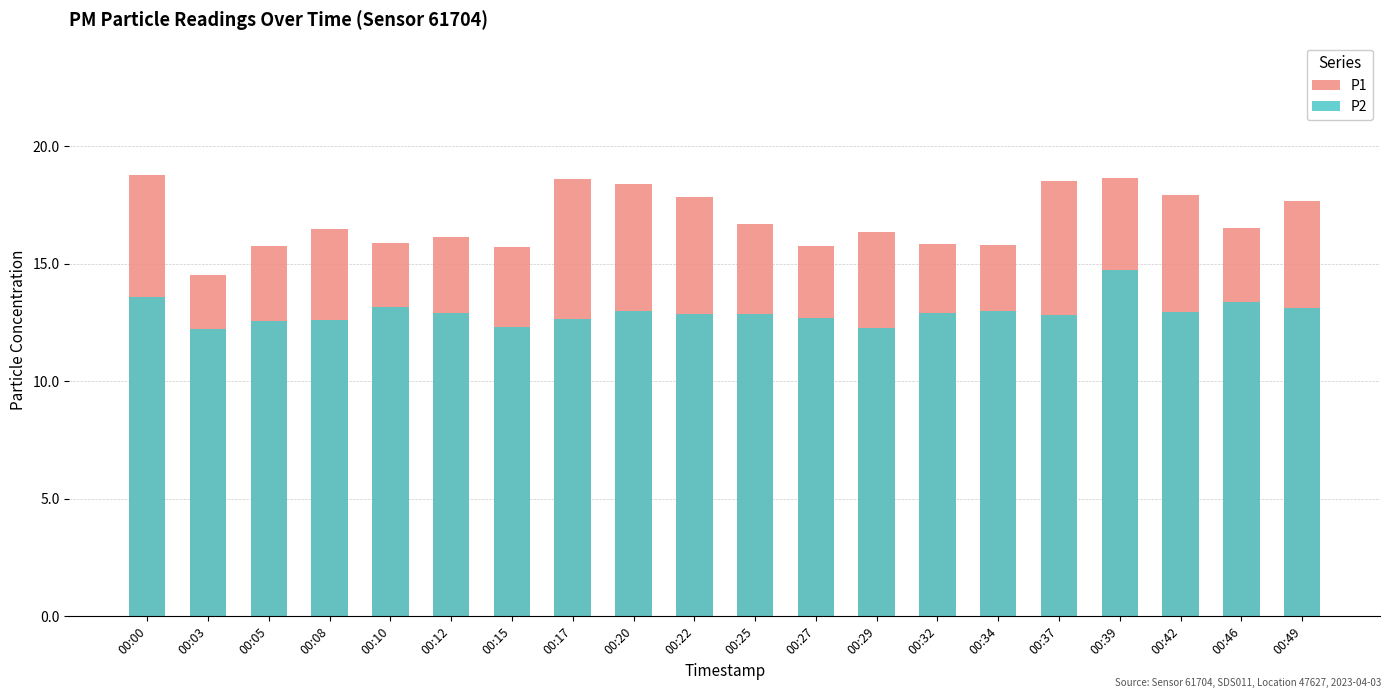

At which category does the chart reach its minimum across all series?

00:03